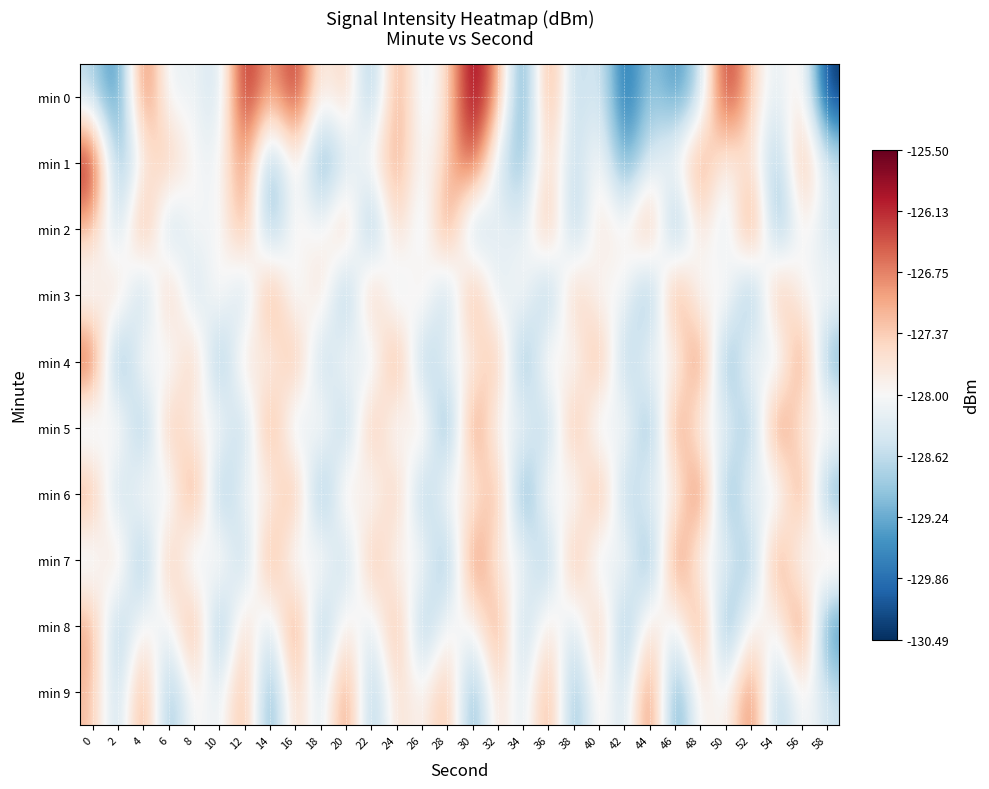

Reading right to left, list all the values displayed in this chart.

min 0: 58=-130.5	56=-127.5	54=-128.4	52=-127.4	50=-125.9	48=-128.7	46=-129.6	44=-128.8	42=-130.1	40=-128.1	38=-128.9	36=-126.6	34=-129.8	32=-127.0	30=-125.5	28=-127.6	26=-128.4	24=-126.7	22=-129.3	20=-127.2	18=-128.1	16=-125.9	14=-127.3	12=-125.7	10=-128.7	8=-128.0	6=-128.4	4=-126.3	2=-129.8	0=-128.7
min 1: 58=-128.4	56=-126.8	54=-129.2	52=-127.5	50=-128.1	48=-126.7	46=-127.9	44=-128.3	42=-129.5	40=-127.7	38=-128.8	36=-127.3	34=-129.1	32=-128.6	30=-126.1	28=-127.4	26=-128.2	24=-126.9	22=-127.8	20=-128.5	18=-129.5	16=-127.6	14=-129.4	12=-126.6	10=-128.2	8=-128.1	6=-127.1	4=-127.9	2=-129.3	0=-125.8
min 2: 58=-128.6	56=-127.7	54=-129.5	52=-126.2	50=-128.8	48=-127.3	46=-129.7	44=-126.6	42=-128.1	40=-127.4	38=-129.2	36=-126.8	34=-128.5	32=-127.9	30=-129.3	28=-126.4	26=-128.7	24=-127.1	22=-129.6	20=-126.9	18=-128.2	16=-127.6	14=-129.4	12=-126.7	10=-128.3	8=-127.8	6=-129.1	4=-126.5	2=-128.9	0=-127.2
min 3: 58=-127.9	56=-128.2	54=-126.6	52=-129.7	50=-127.4	48=-128.5	46=-126.3	44=-129.6	42=-127.8	40=-128.3	38=-126.9	36=-129.4	34=-127.6	32=-128.7	30=-126.5	28=-129.2	26=-127.3	24=-128.8	22=-126.7	20=-129.5	18=-127.2	16=-128.6	14=-126.4	12=-129.1	10=-127.5	8=-128.9	6=-126.8	4=-129.3	2=-127.1	0=-128.4
min 4: 58=-129.4	56=-126.3	54=-128.9	52=-127.5	50=-129.7	48=-126.2	46=-128.4	44=-127.7	42=-129.2	40=-126.6	38=-128.5	36=-127.3	34=-129.6	32=-126.8	30=-128.1	28=-127.9	26=-129.3	24=-126.4	22=-128.8	20=-127.6	18=-129.1	16=-126.7	14=-128.3	12=-127.2	10=-129.5	8=-126.9	6=-128.6	4=-127.4	2=-129.8	0=-126.1
min 5: 58=-127.6	56=-128.1	54=-126.2	52=-129.4	50=-127.9	48=-128.3	46=-126.4	44=-129.6	42=-127.5	40=-128.8	38=-126.6	36=-129.2	34=-127.8	32=-128.4	30=-126.3	28=-129.8	26=-127.1	24=-128.6	22=-126.7	20=-129.3	18=-127.4	16=-128.9	14=-126.5	12=-129.1	10=-127.7	8=-128.2	6=-126.8	4=-129.5	2=-127.3	0=-128.7
min 6: 58=-129.5	56=-126.4	54=-128.8	52=-127.7	50=-129.6	48=-126.1	46=-128.3	44=-127.9	42=-129.2	40=-126.5	38=-128.6	36=-127.4	34=-129.8	32=-126.7	30=-128.1	28=-127.6	26=-129.3	24=-126.9	22=-128.5	20=-127.2	18=-129.7	16=-126.6	14=-128.2	12=-127.8	10=-129.4	8=-126.3	6=-128.7	4=-127.5	2=-129.1	0=-126.8
min 7: 58=-127.2	56=-128.6	54=-126.4	52=-129.4	50=-127.9	48=-128.4	46=-126.2	44=-129.7	42=-127.5	40=-128.8	38=-126.6	36=-129.3	34=-127.8	32=-128.1	30=-126.3	28=-129.5	26=-127.6	24=-128.3	22=-126.8	20=-129.1	18=-127.4	16=-128.7	14=-126.5	12=-129.2	10=-127.3	8=-128.9	6=-126.7	4=-129.6	2=-127.1	0=-128.5
min 8: 58=-129.8	56=-126.2	54=-128.3	52=-127.6	50=-129.7	48=-126.4	46=-128.5	44=-127.3	42=-129.5	40=-126.8	38=-128.7	36=-127.4	34=-129.1	32=-126.6	30=-128.2	28=-127.8	26=-129.3	24=-126.7	22=-128.6	20=-127.5	18=-129.4	16=-126.3	14=-128.8	12=-127.1	10=-129.6	8=-126.5	6=-128.4	4=-127.7	2=-129.2	0=-126.9
min 9: 58=-128.5	56=-127.8	54=-129.1	52=-126.4	50=-128.2	48=-127.6	46=-129.7	44=-126.3	42=-128.8	40=-127.5	38=-129.4	36=-126.7	34=-128.6	32=-127.3	30=-129.5	28=-126.9	26=-128.1	24=-127.4	22=-129.2	20=-126.5	18=-128.7	16=-127.1	14=-129.6	12=-126.8	10=-128.4	8=-127.7	6=-129.3	4=-126.6	2=-128.9	0=-127.2